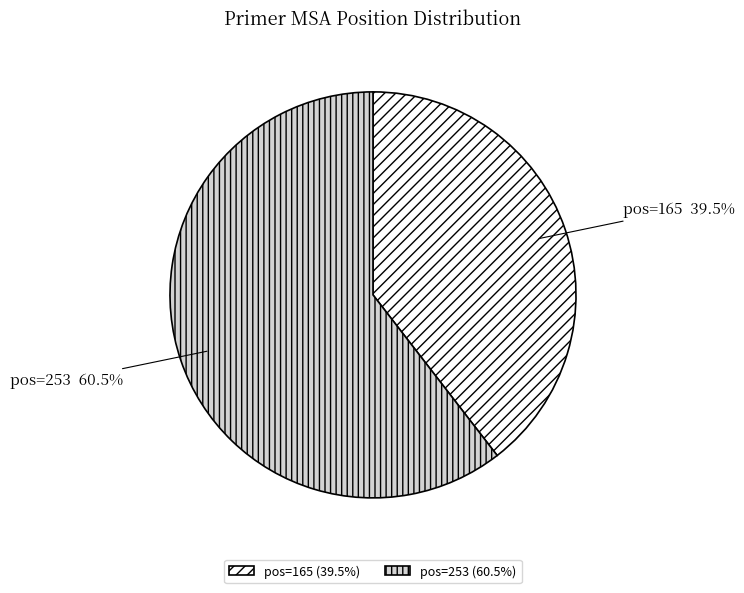

Approximately how many times larger is the value at pos=253 (60.5%) compared to pos=165 (39.5%)?

1.5